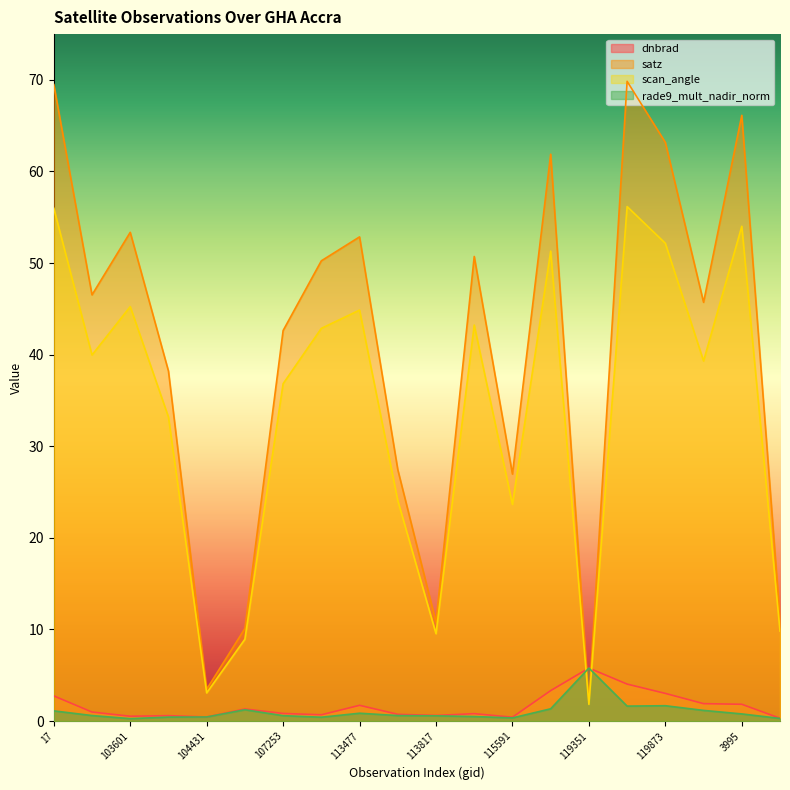

Reading left to right, what are all the values shown in this chart?

dnbrad: 2.7	1.0	0.5	0.6	0.4	1.3	0.8	0.7	1.7	0.7	0.6	0.8	0.4	3.3	5.8	4.0	3.0	1.9	1.8	0.3
satz: 69.5	46.5	53.4	38.2	3.5	10.1	42.6	50.2	52.9	27.4	10.8	50.7	27.0	61.9	2.1	69.8	63.2	45.7	66.1	11.1
scan_angle: 56.0	40.0	45.2	33.2	3.1	8.9	36.8	42.9	44.9	24.1	9.5	43.2	23.7	51.3	1.8	56.2	52.2	39.3	54.0	9.8
rade9_mult_nadir_norm: 1.1	0.6	0.3	0.4	0.4	1.2	0.6	0.4	0.9	0.6	0.6	0.5	0.3	1.3	5.8	1.6	1.7	1.2	0.8	0.3